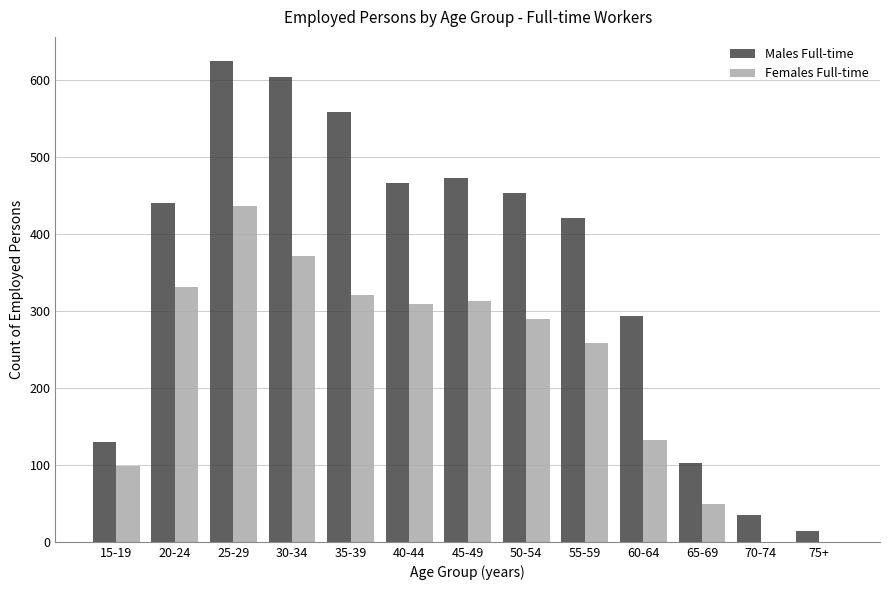

Reading left to right, list all the values displayed in this chart.

Males Full-time: 15-19=130	20-24=440	25-29=625	30-34=604	35-39=558	40-44=467	45-49=473	50-54=454	55-59=421	60-64=294	65-69=103	70-74=35	75+=14
Females Full-time: 15-19=99	20-24=331	25-29=437	30-34=371	35-39=321	40-44=309	45-49=313	50-54=290	55-59=258	60-64=132	65-69=49	70-74=0	75+=0